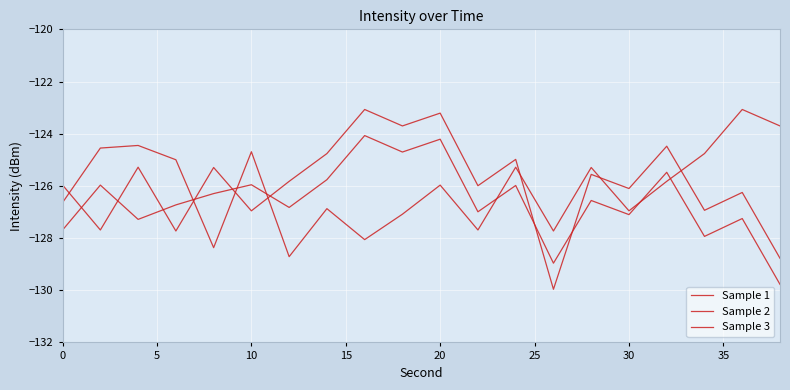

How many lines are shown in the chart?

3